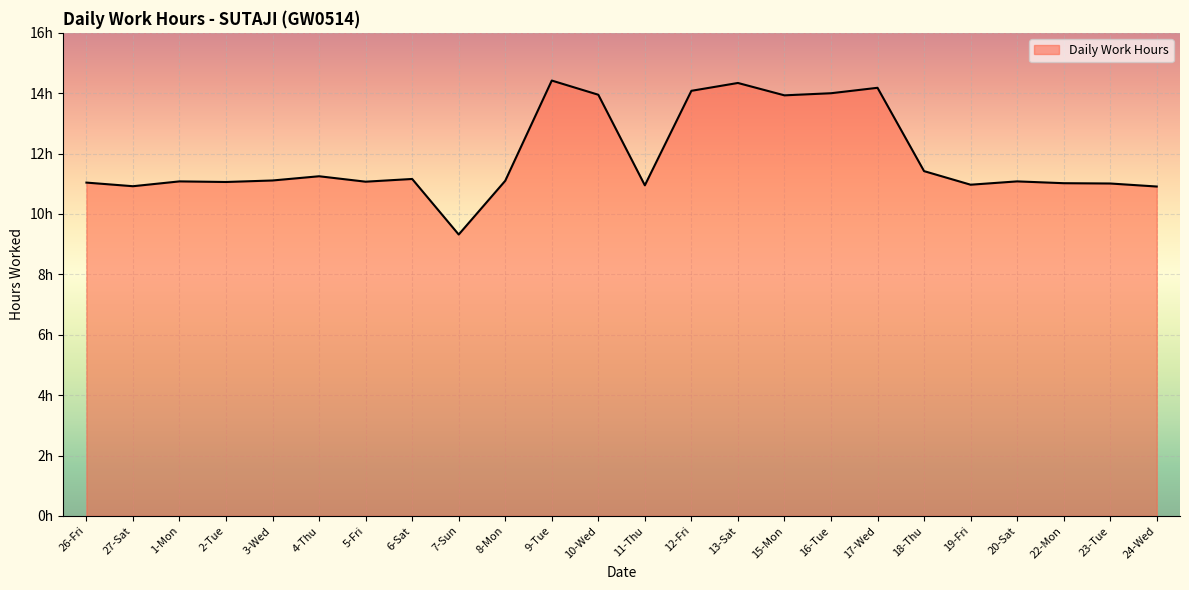

How many points are lower than both their immediate neighbors (excluding endpoints)?

7